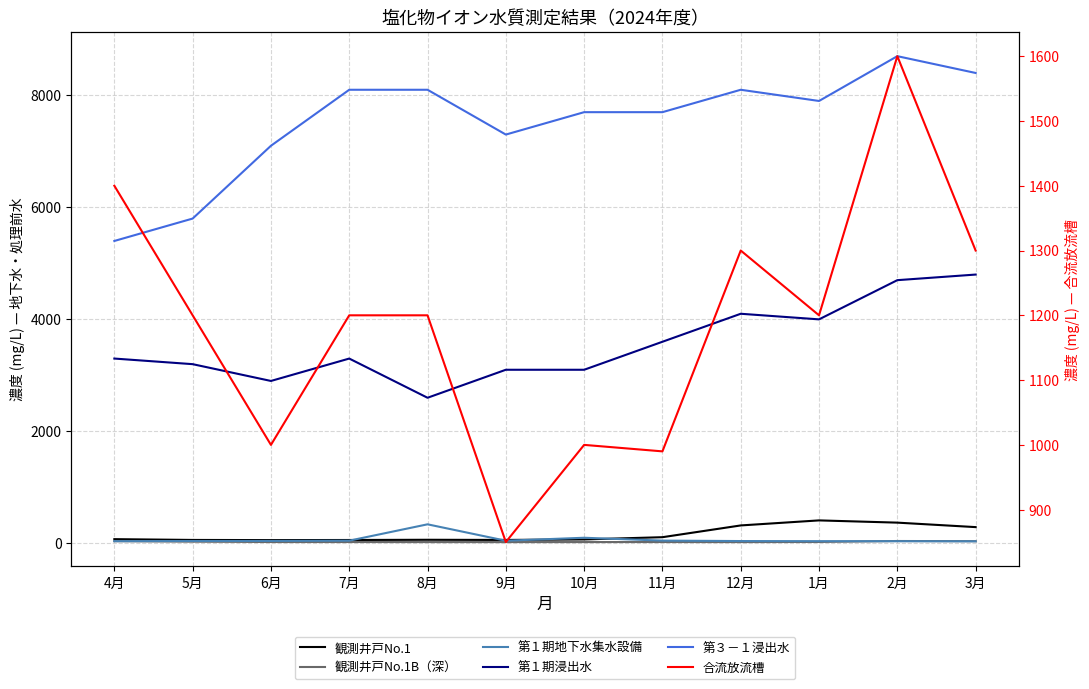

How many interior local valleys does the 第１期地下水集水設備 series have?

1